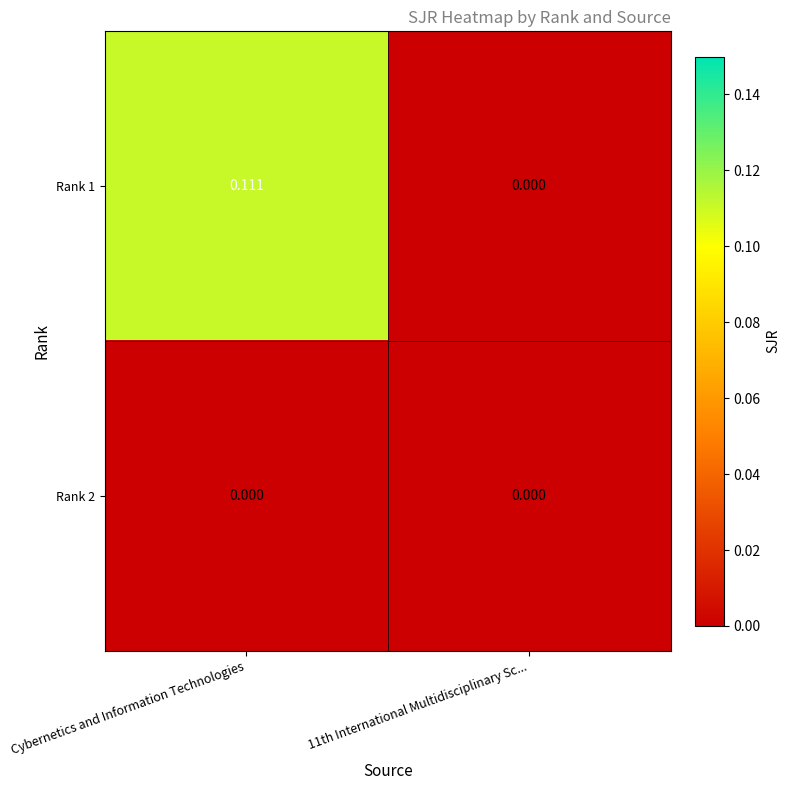

Which category has the highest value across all series?

Cybernetics and Information Technologies